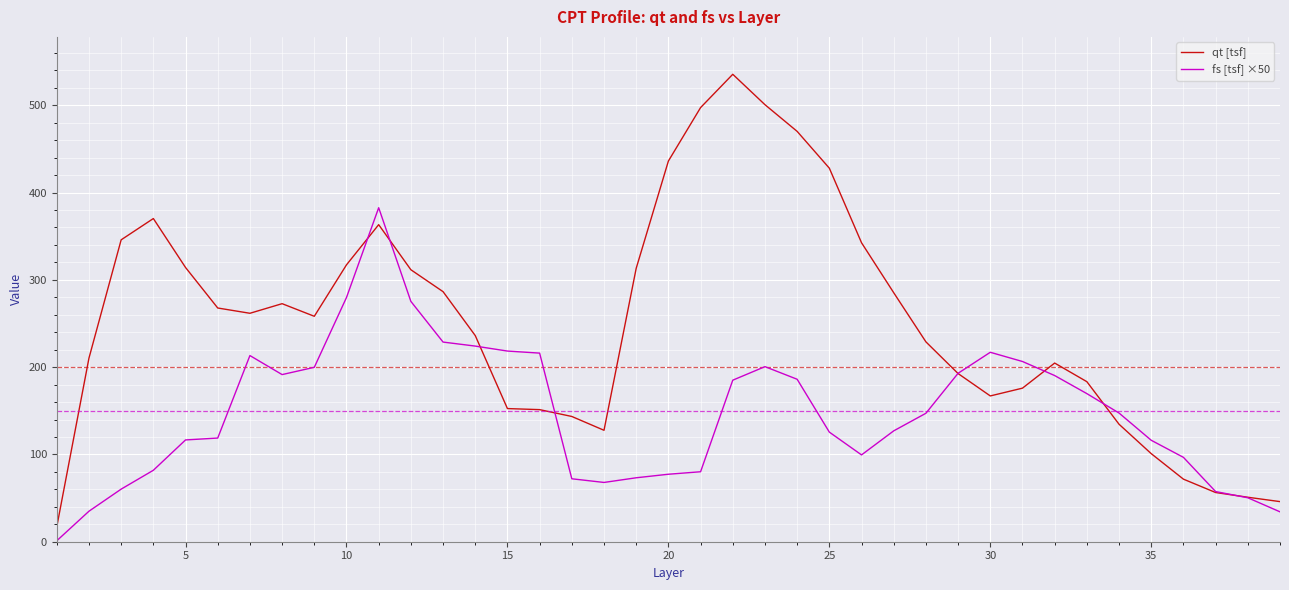

True or false: qt [tsf] has more than 1 interior local peaks.

True